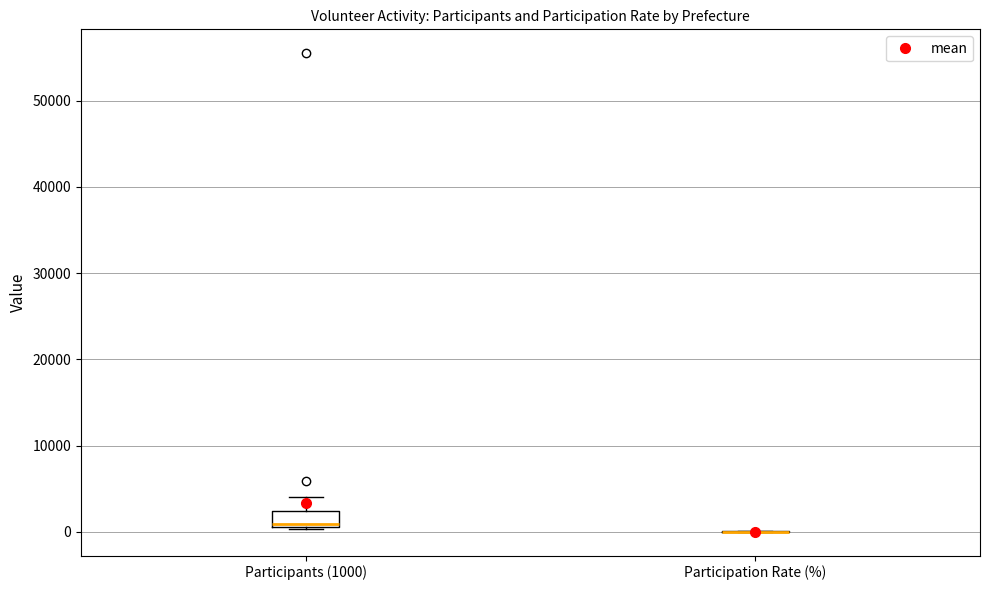

Where is the lower edge of the box for Participants (1000) on the y-axis? The values are not printed on the chart, so give them approximately, as read against the axis.

1000